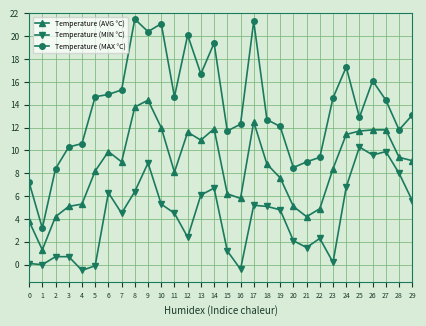

Which series has the largest total across all categories?

Temperature (MAX °C)